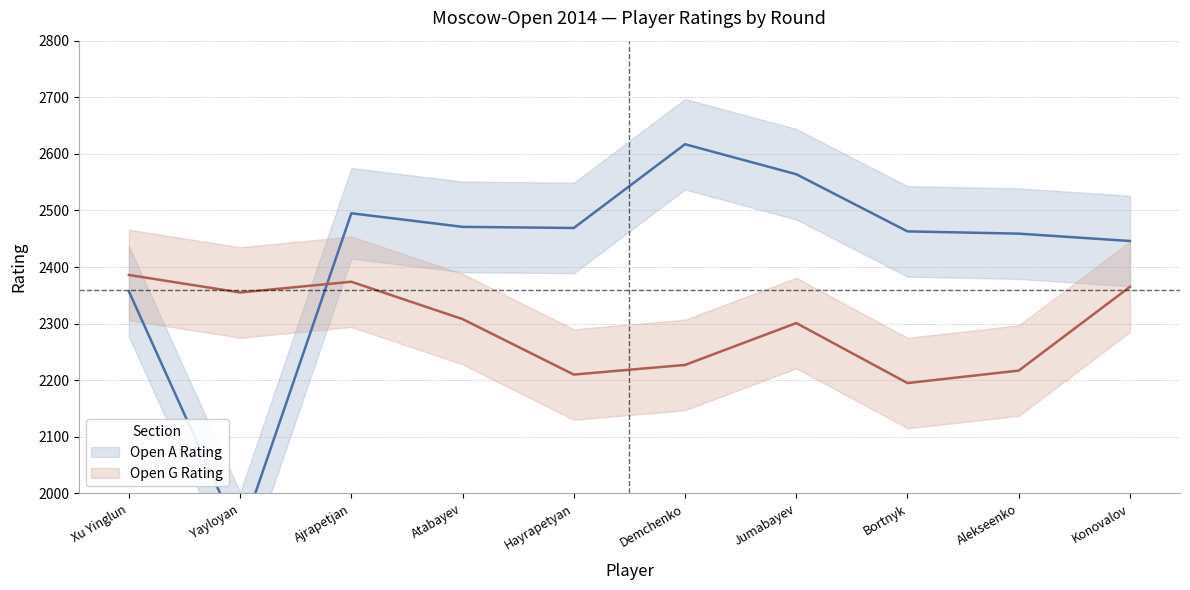

At which label does Open A Rating reach its peak?

Demchenko